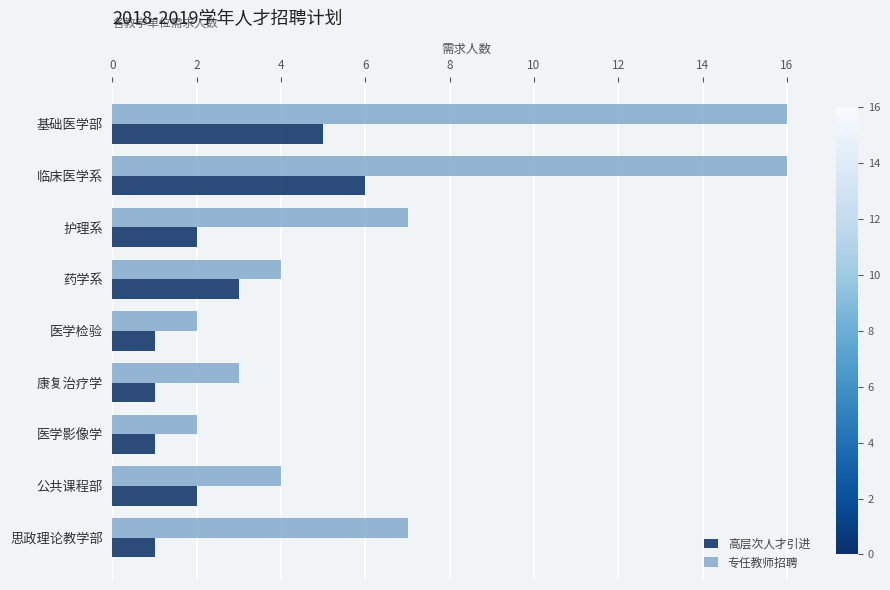

At how many categories does at least one series exceed 14?

2